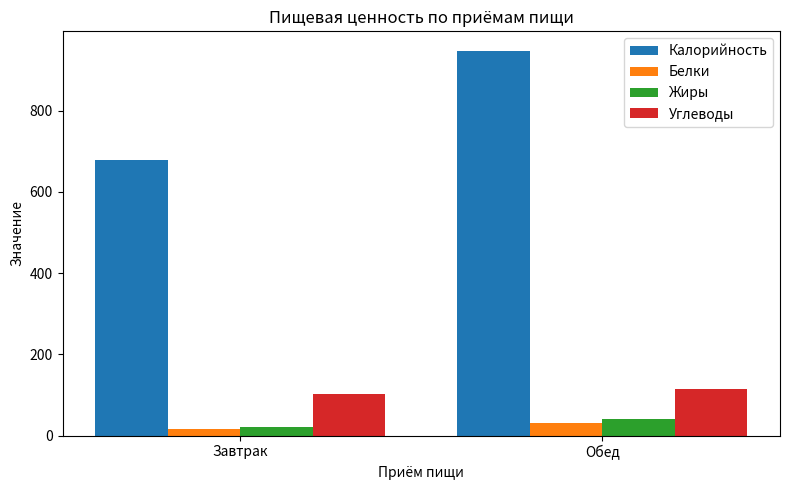

What is the label of the 2nd bar from the left?

Обед